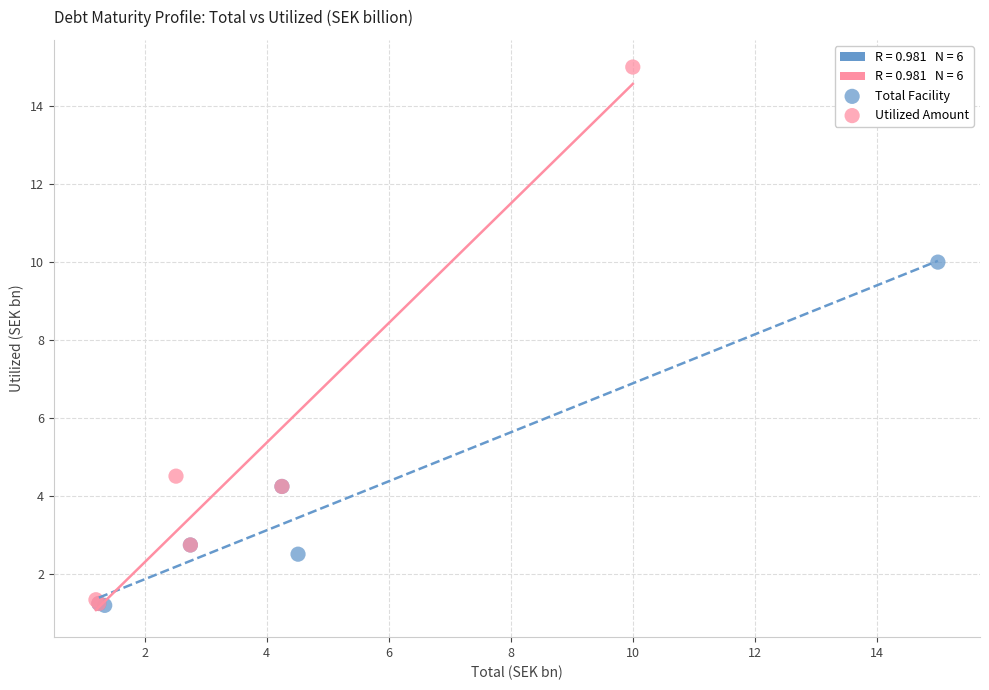

Which series has the widest spread of Y values?

Utilized Amount